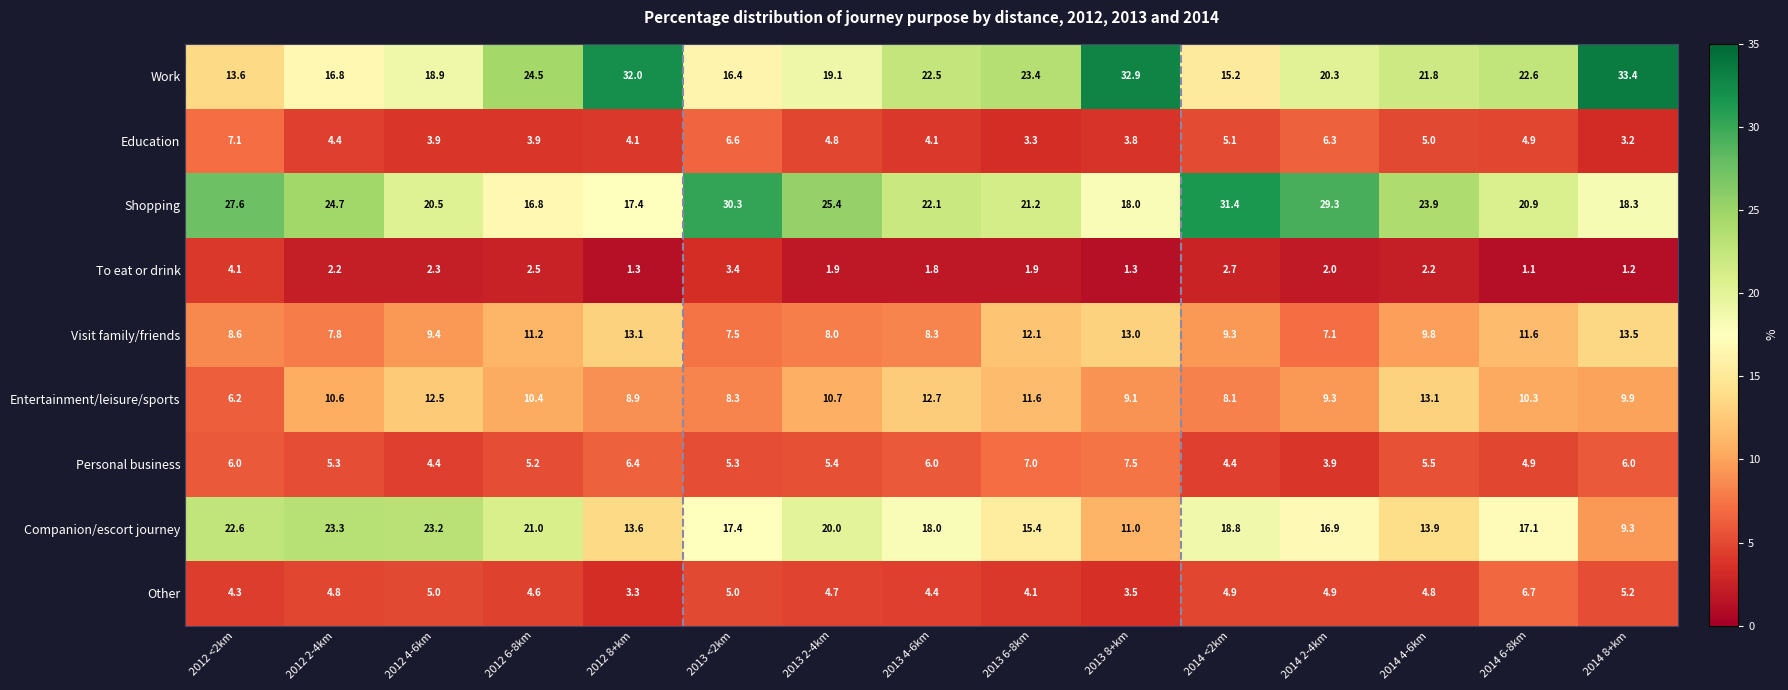

What is the difference between the highest and lowest values at 2012 8+km?

30.7